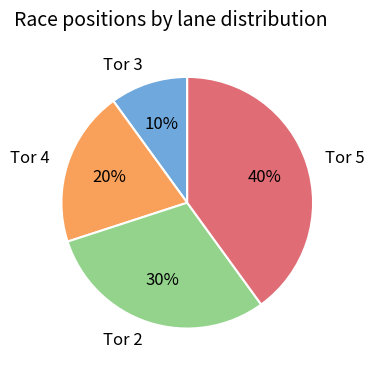

Rank the categories by value from lowest to highest.

Tor 3, Tor 4, Tor 2, Tor 5